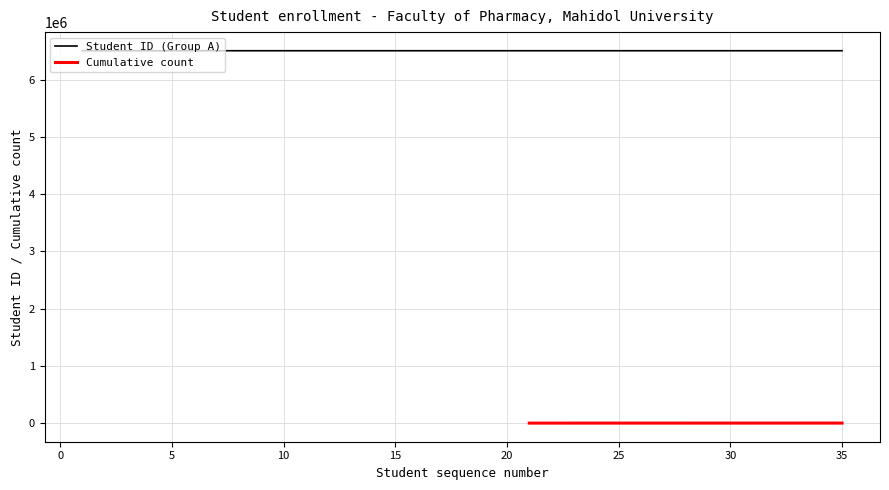

Rank the categories by value from lowest to highest.

1, 2, 3, 4, 5, 6, 7, 8, 9, 10, 11, 12, 13, 14, 15, 16, 17, 18, 19, 20, 21, 22, 23, 24, 25, 26, 27, 28, 29, 30, 31, 32, 33, 34, 35